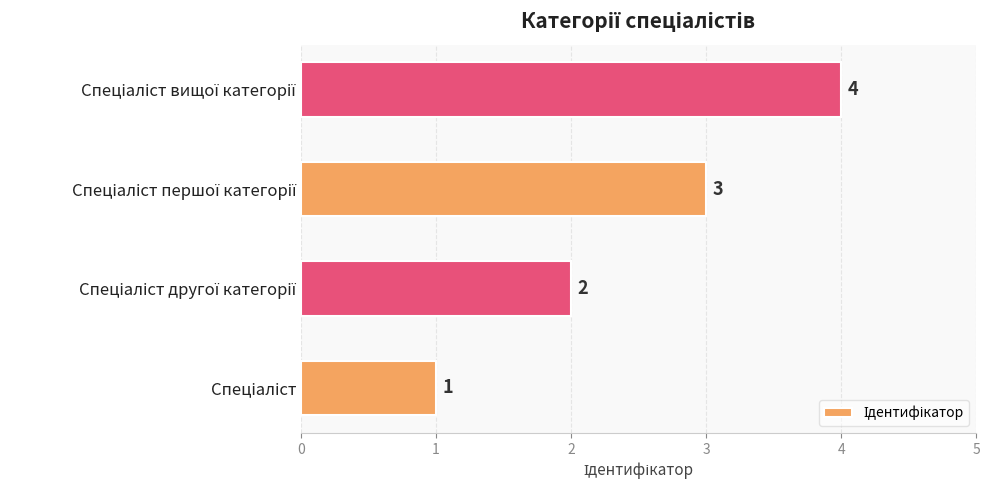

What is the difference between the maximum and minimum values?

3